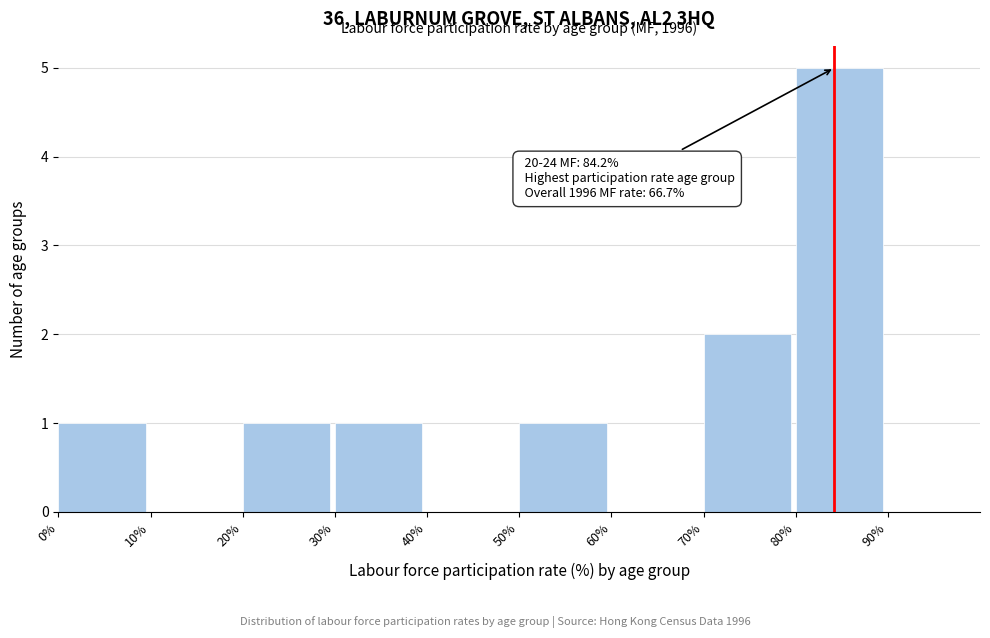

Which range on the x-axis has the tallest bar?

80 to 90